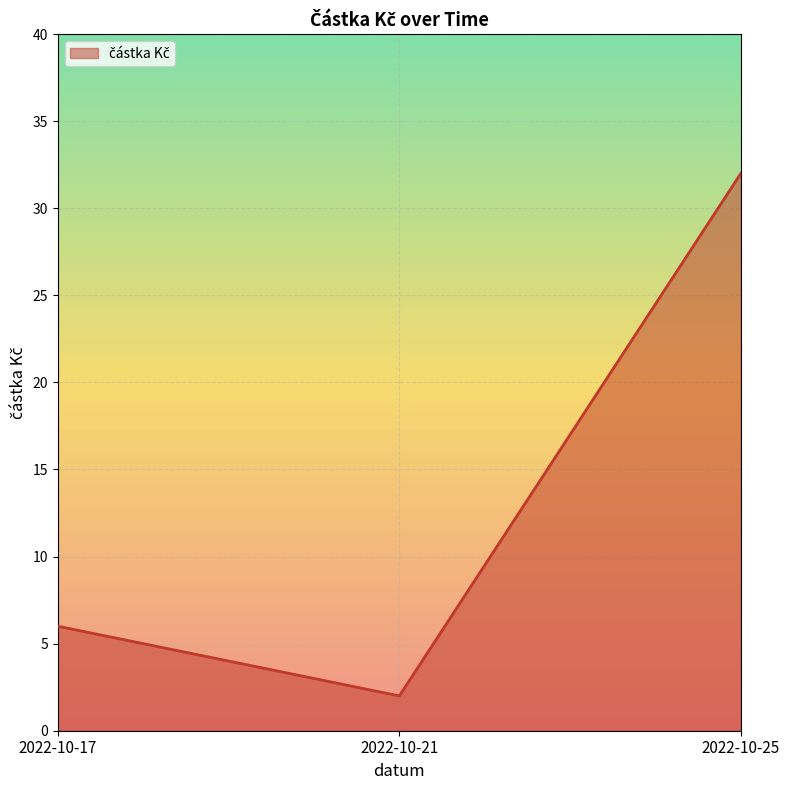

What is the greatest value displayed?

32